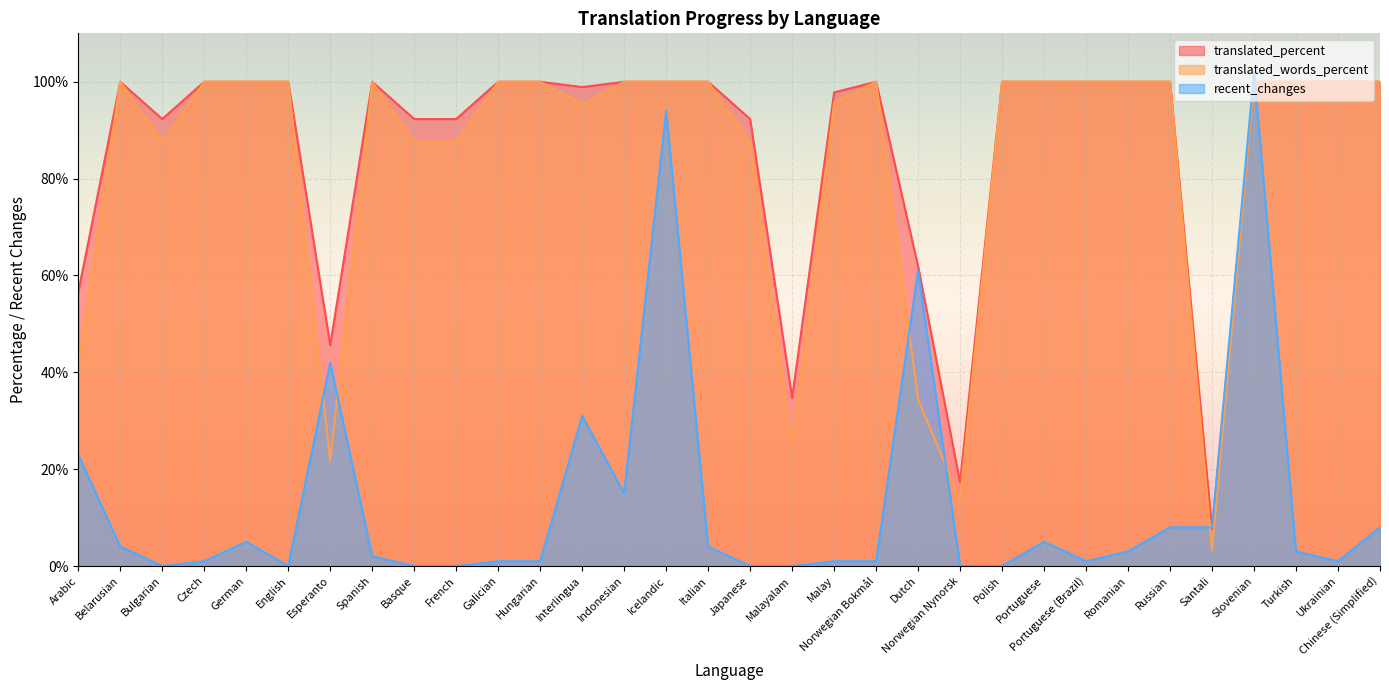

The translated_words_percent series shows 62.8 at Czech. True or false?

False